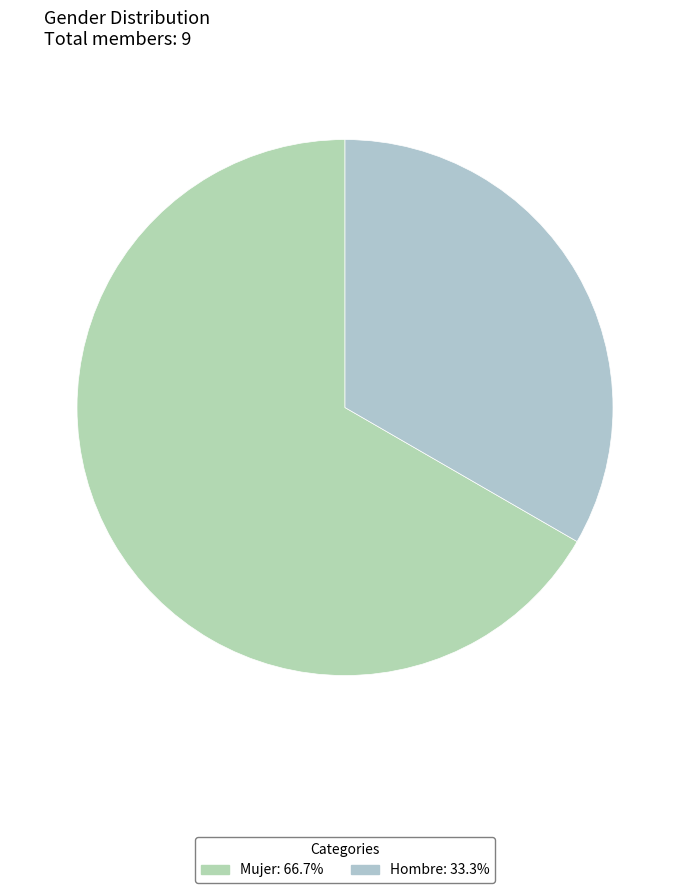

Which category accounts for the majority?

Mujer